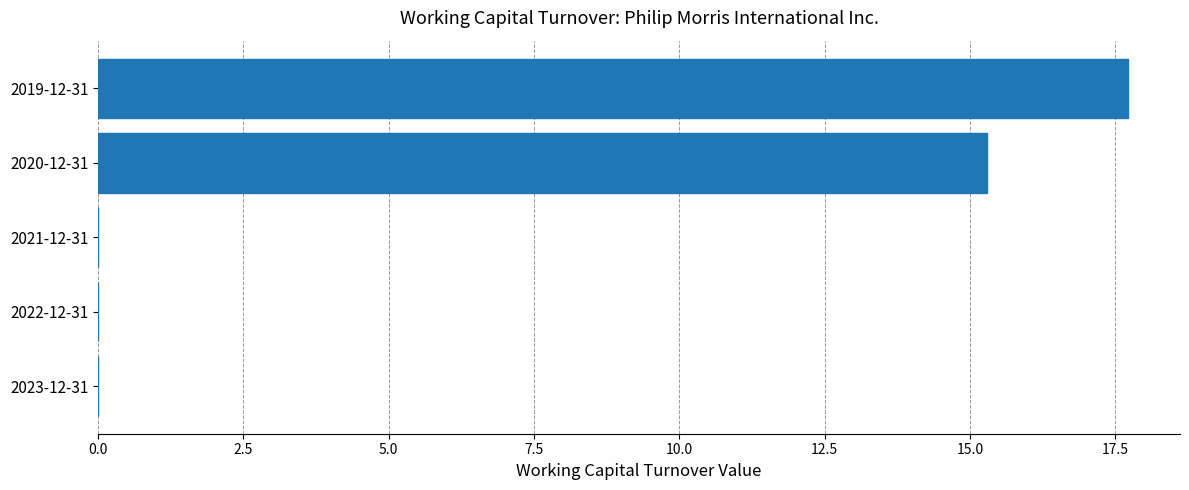

True or false: the data shows 15.3 at 2020-12-31.

True